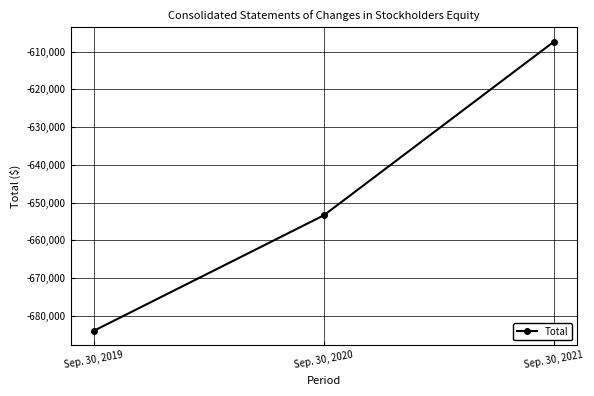

How many data points are less than -653352?

1